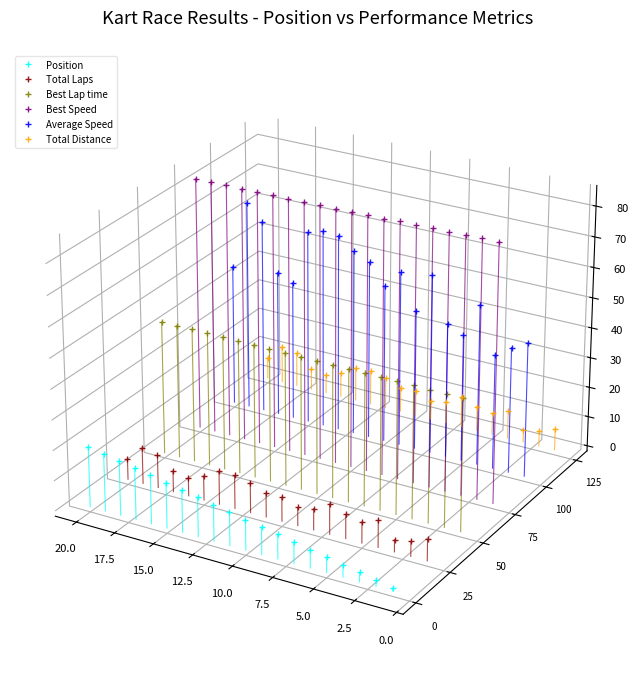

True or false: Total Laps and Average Speed intersect in this chart.

False